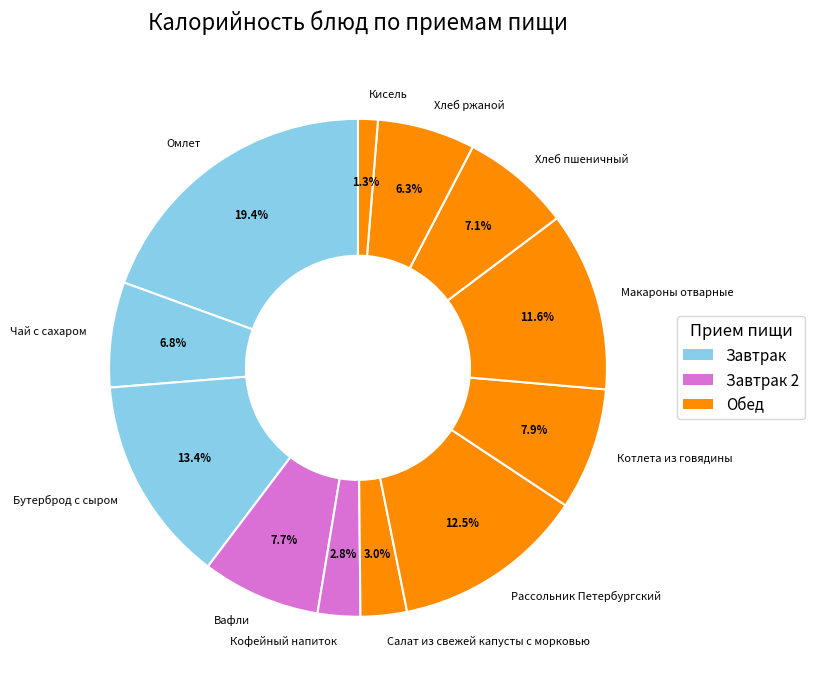

What percentage is the Хлеб пшеничный slice, to the nearest percent?

7%